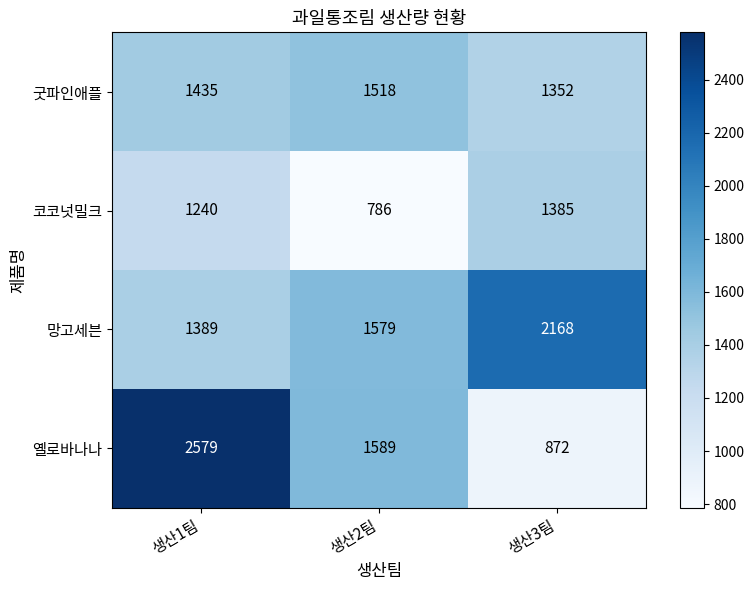

Which series changed the most between 생산1팀 and 생산3팀?

옐로바나나